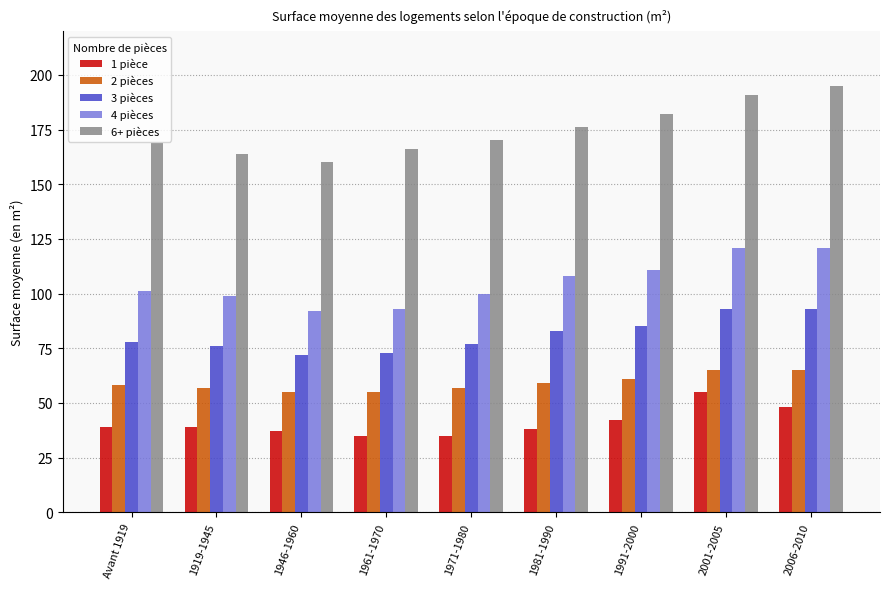

What is the difference between the highest and lowest values at 1991-2000?

140